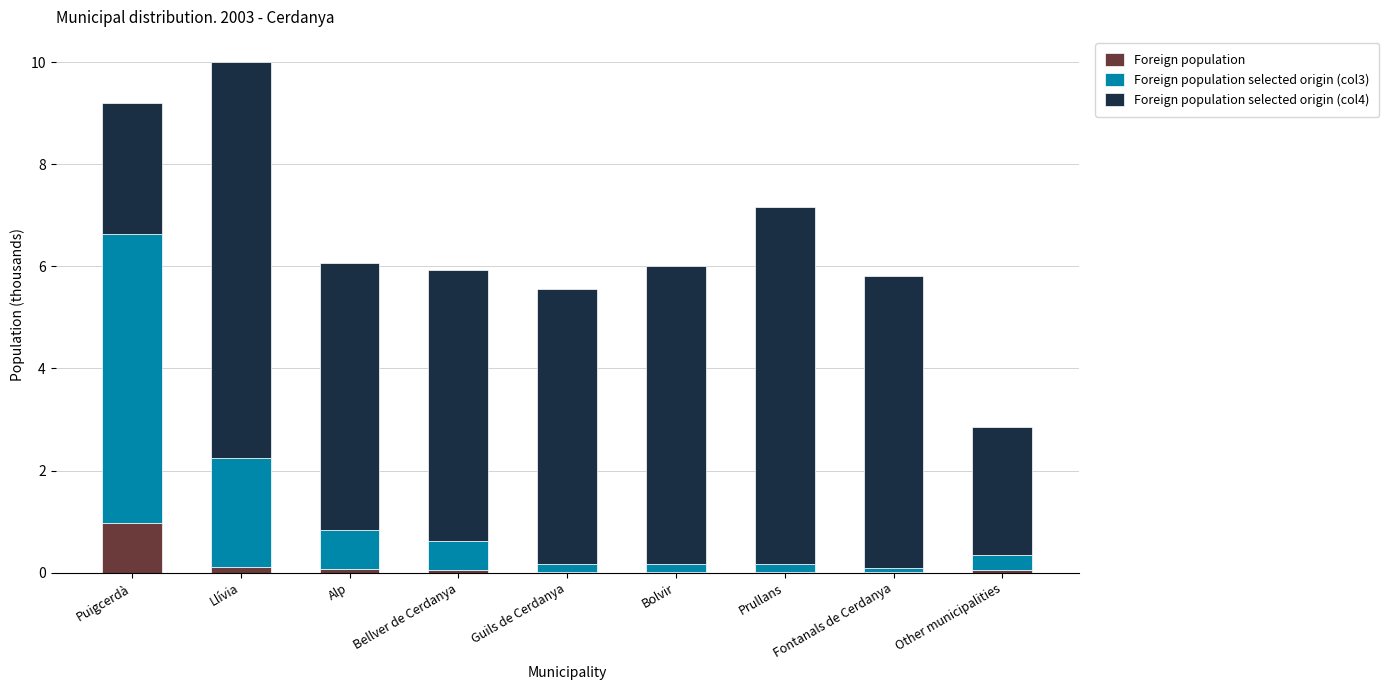

Read the Foreign population value at Puigcerdà.

1.0